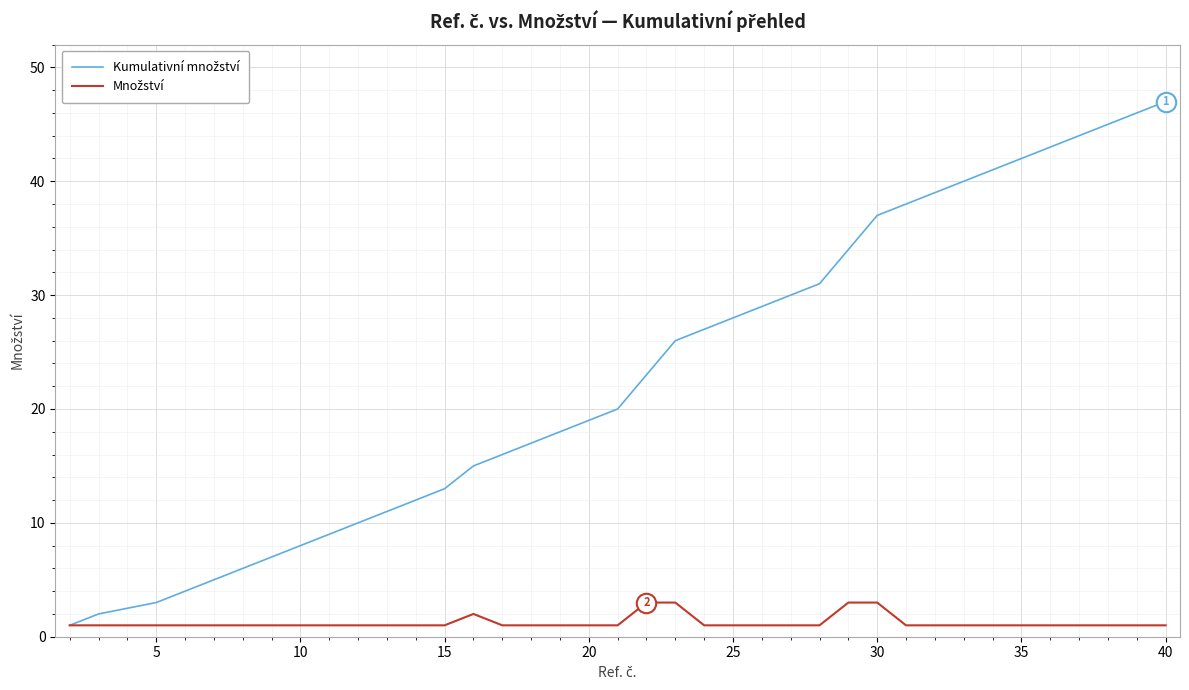

What is the maximum value shown in the chart?

47